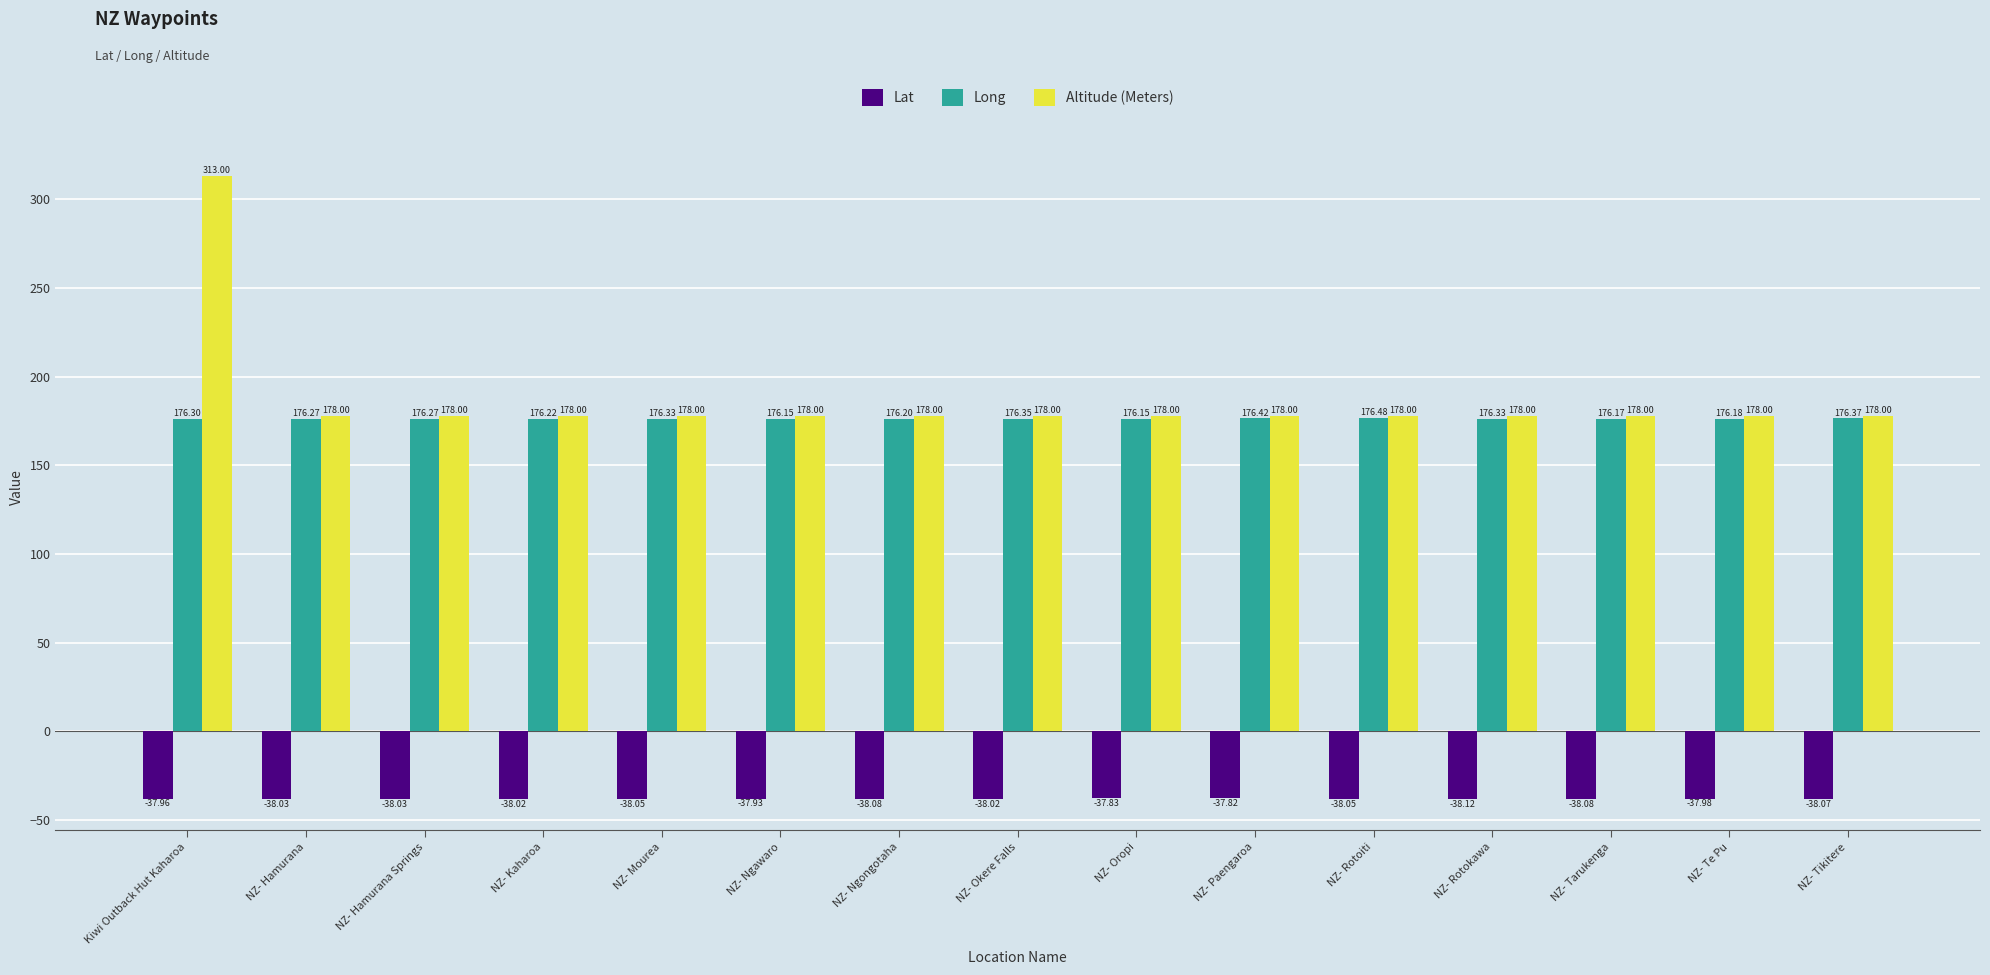

What is the label of the 8th bar from the left?

NZ- Okere Falls